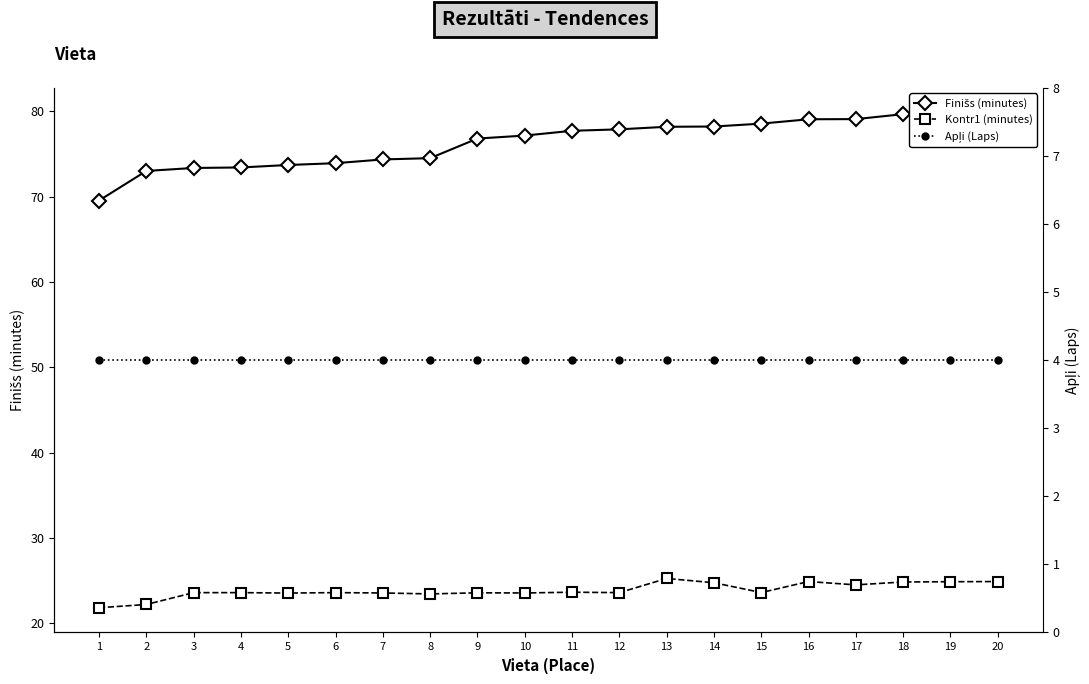

At which category is the sum across all series the highest?

20